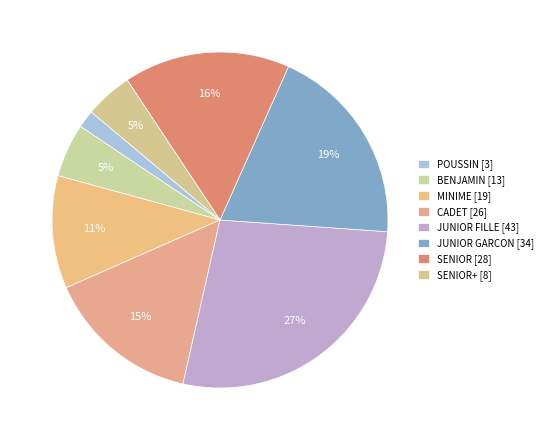

Count the number of slices in the pie.

8